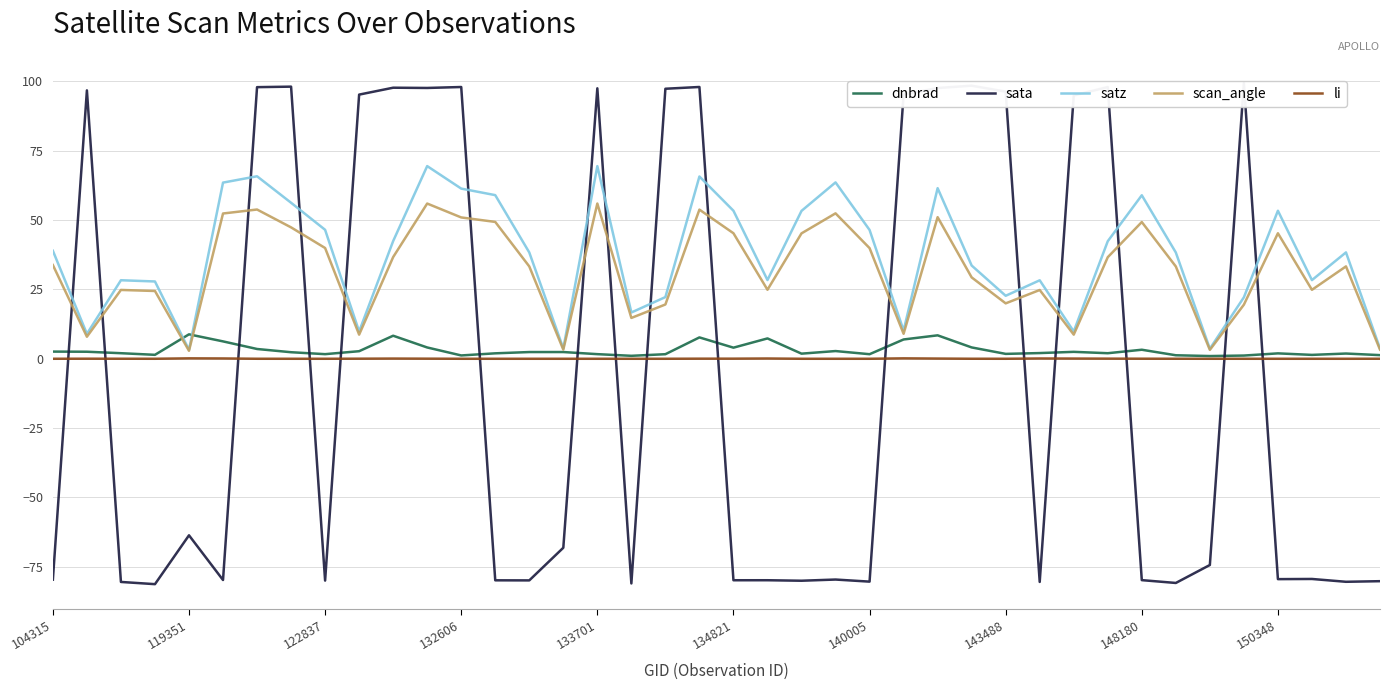

Is it true that satz equals 65.7 at 19?

True